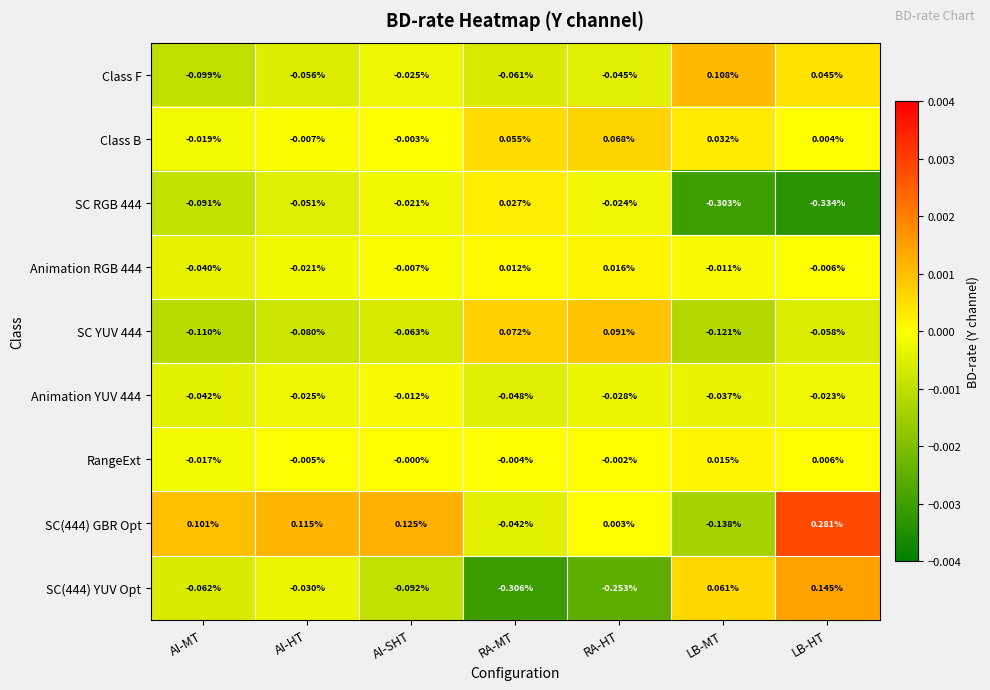

How many data points in SC YUV 444 are above 0?

2